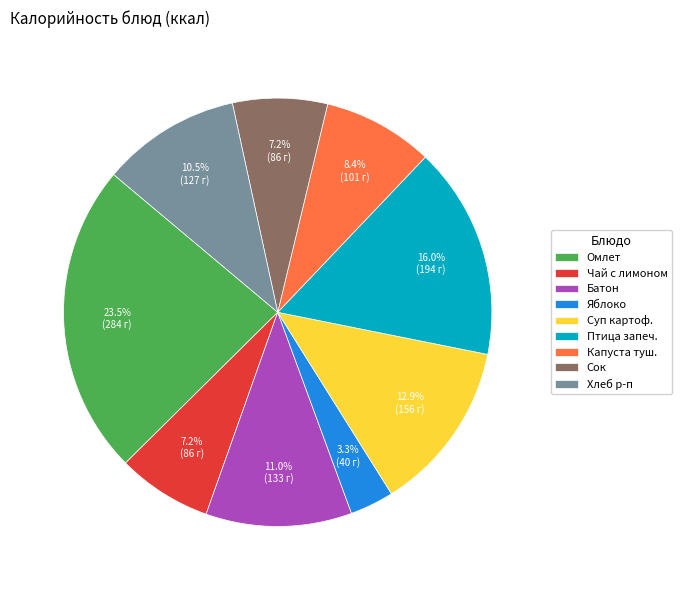

Combined, do Батон and Омлет account for over 50%?

No